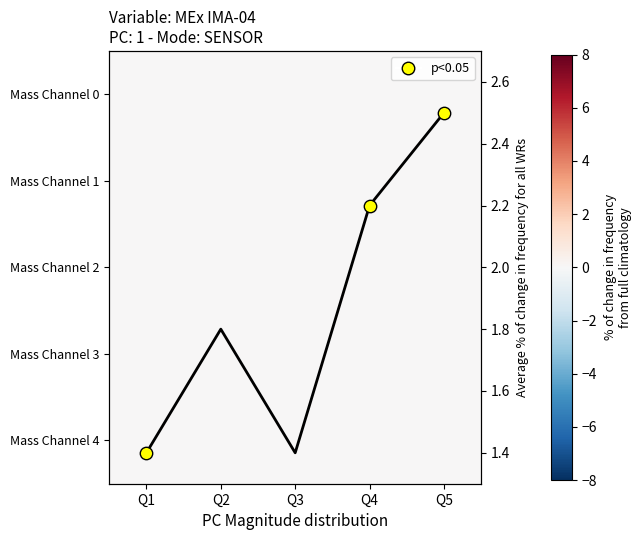

What is the sum of the Avg % change values at Q3 and Q5?

3.9